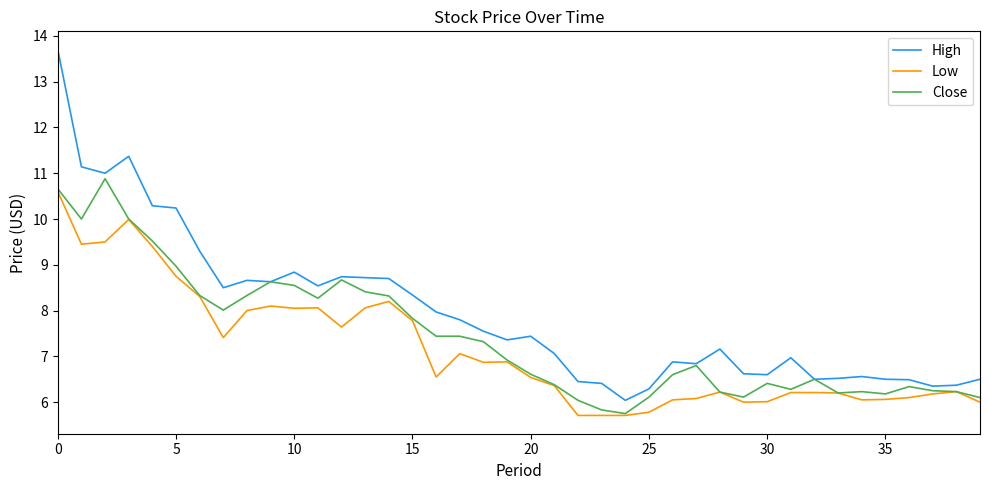

Count the number of categories in the chart.

40